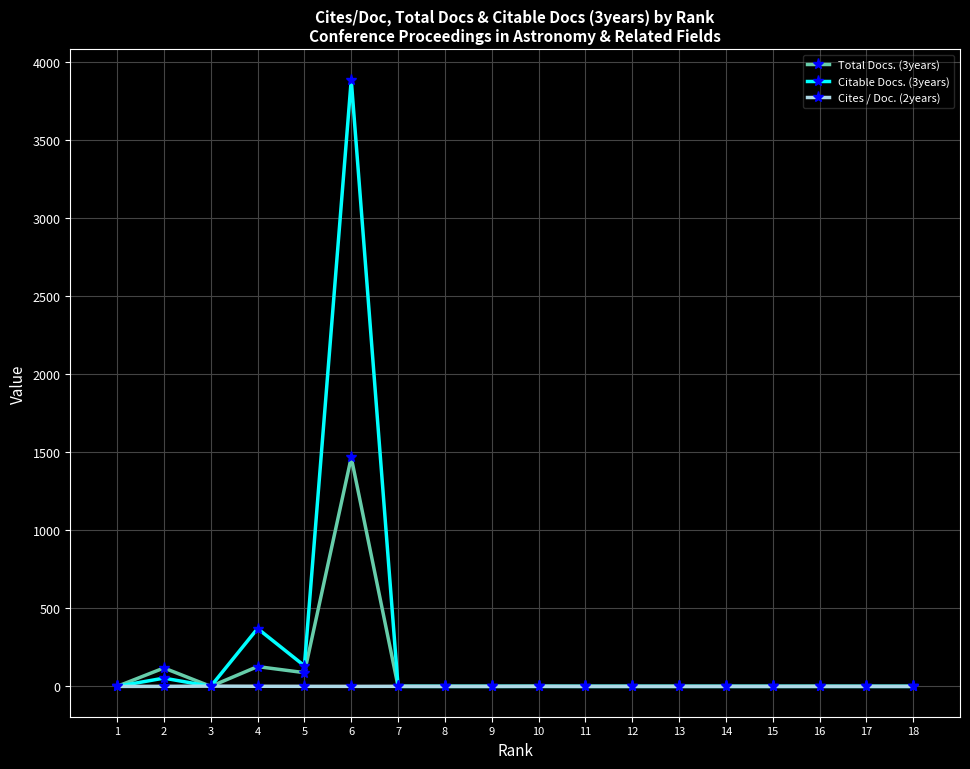

What are all the series names shown in the legend?

Total Docs. (3years), Citable Docs. (3years), Cites / Doc. (2years)